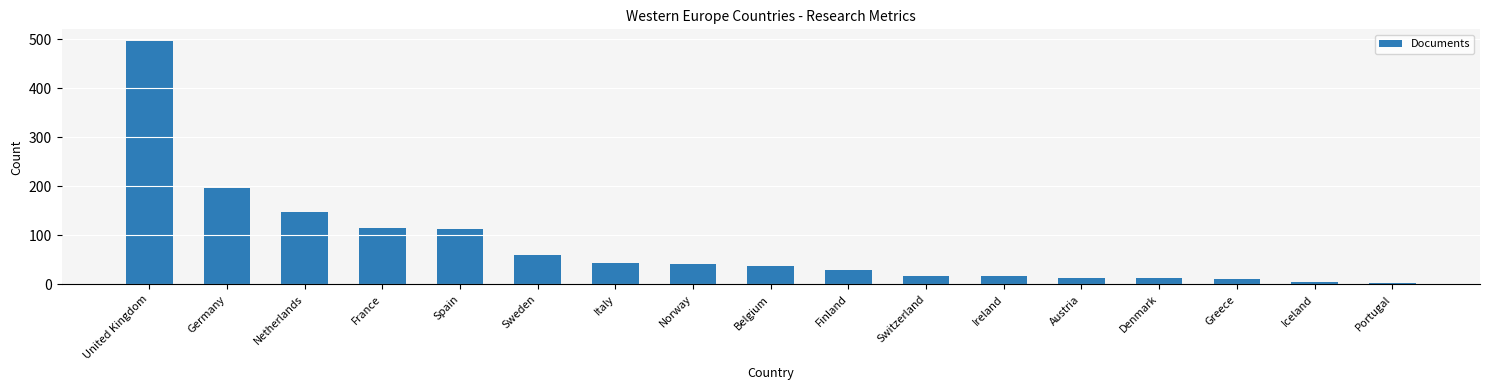

What is the sum of all values?

1357